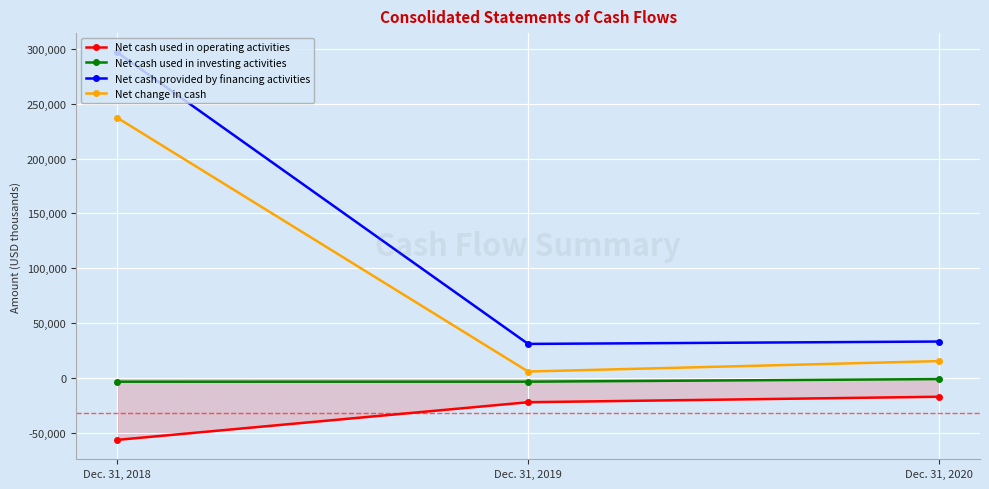

Which series has the largest total across all categories?

Net cash provided by financing activities